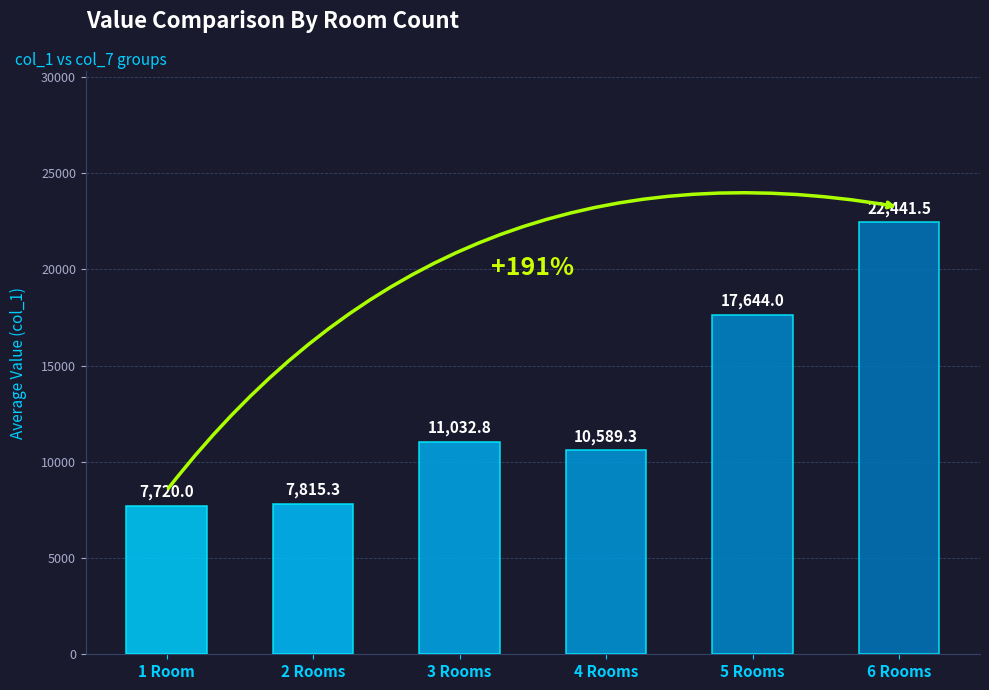

Is it true that col_4 equals 2.0 at 7?

False